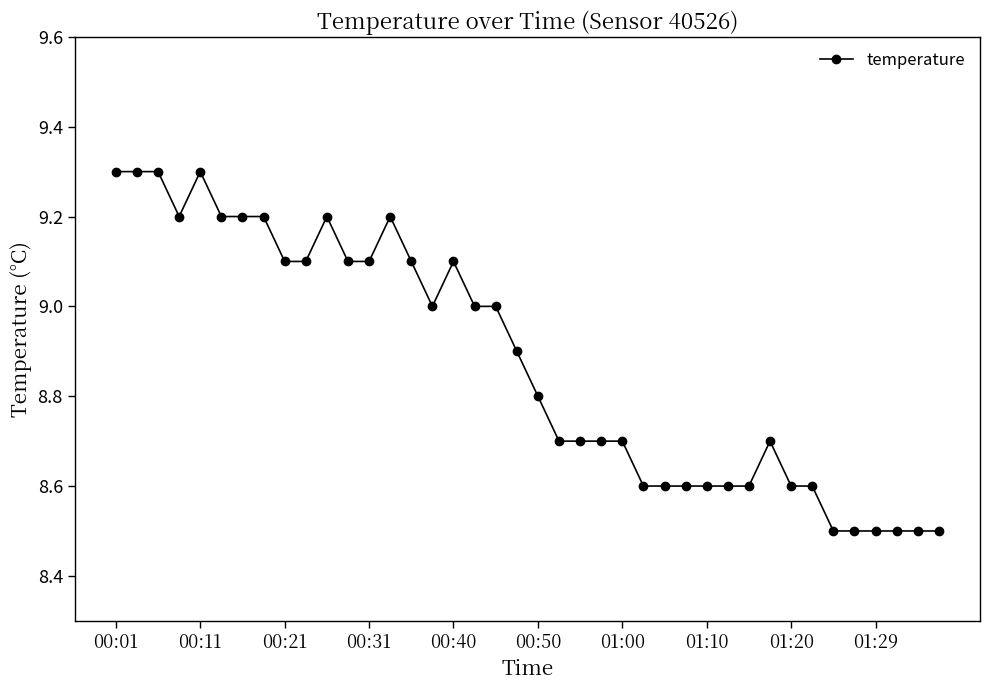

How many categories are shown in the chart?

40